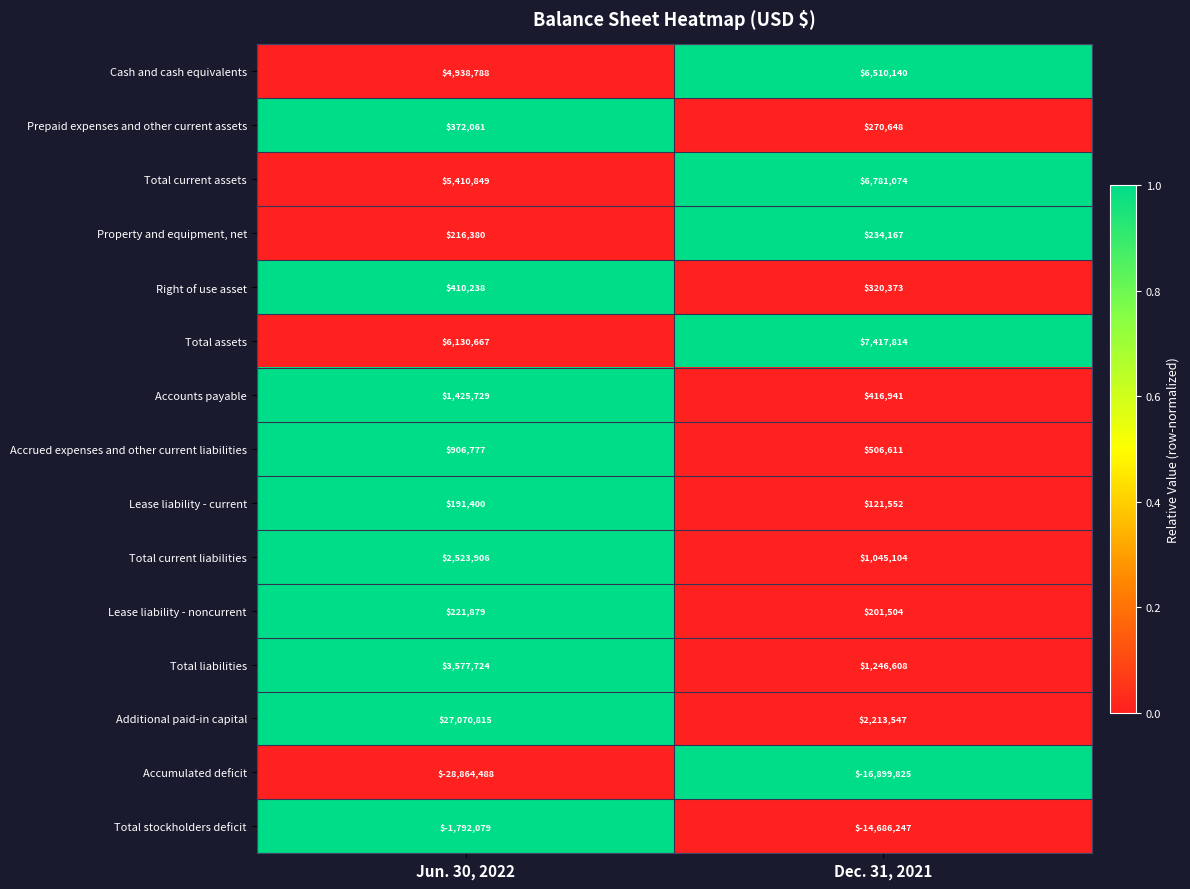

True or false: Prepaid expenses and other current assets has a value of 372061 at Jun. 30, 2022.

True